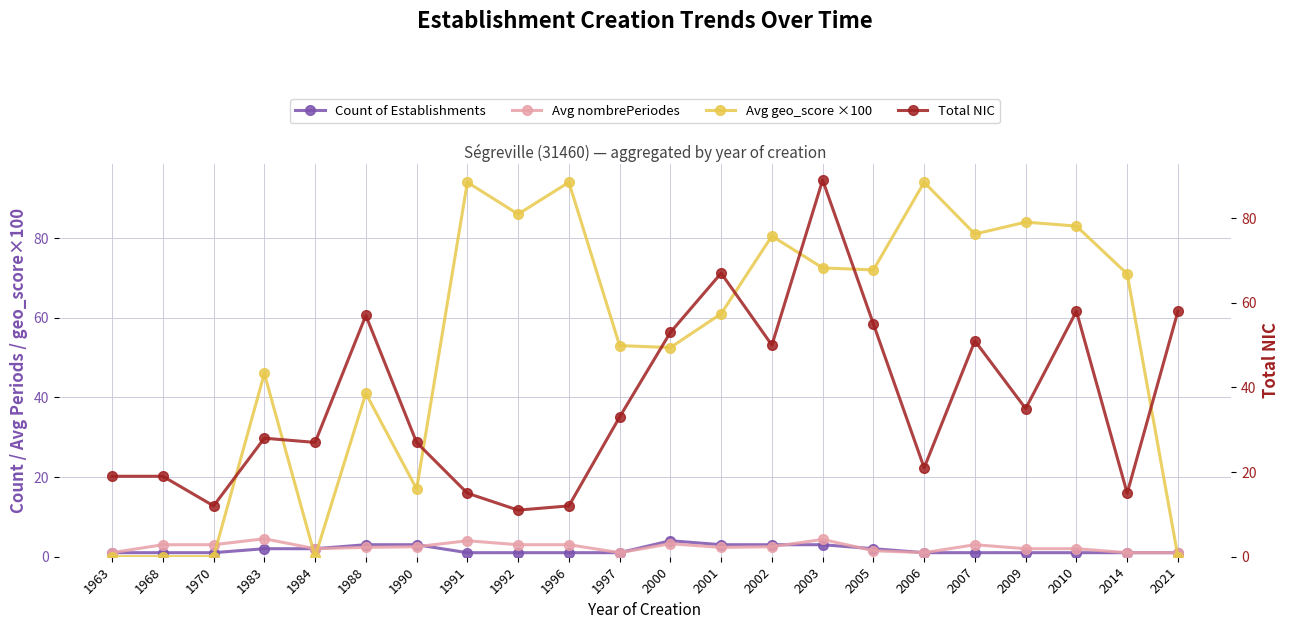

Read the Count of Establishments value at 1988.

3.0